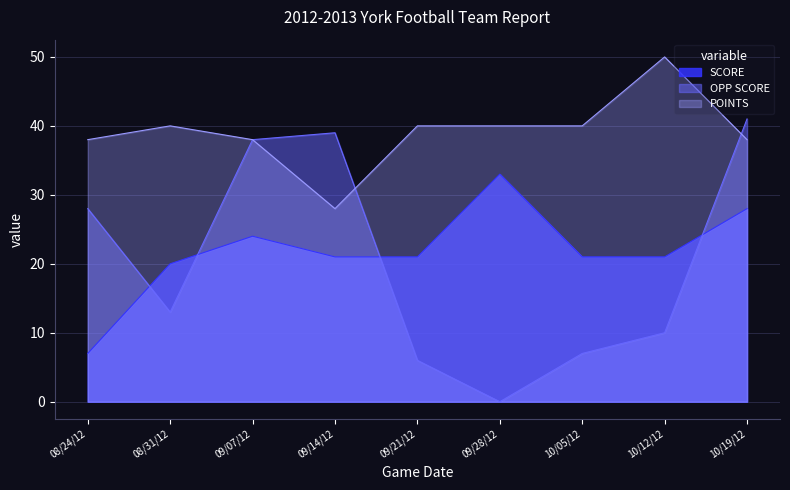

Which series has the largest total across all categories?

POINTS